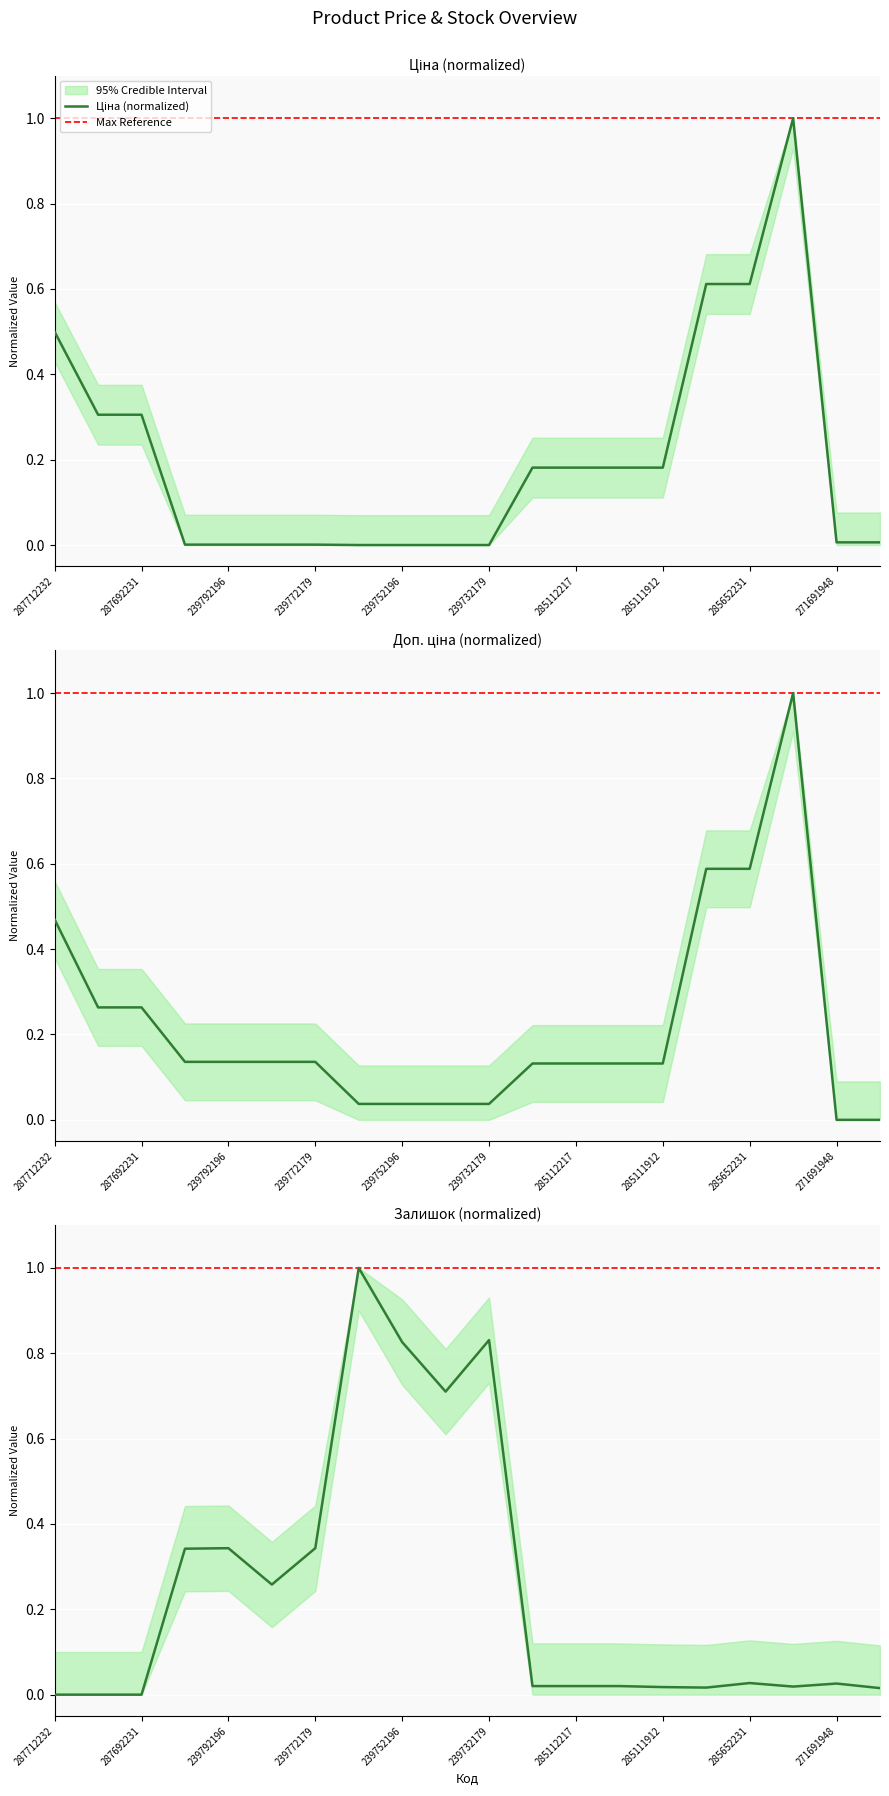

In Залишок (normalized), how many points are higher than both neighbors (excluding endpoints)?

5